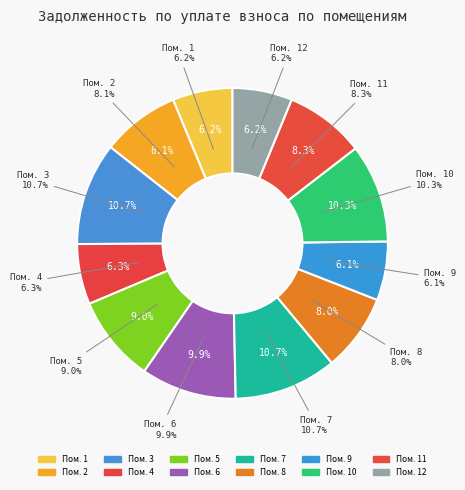

Rank the categories by value from lowest to highest.

9, 12, 1, 4, 8, 2, 11, 5, 6, 10, 3, 7